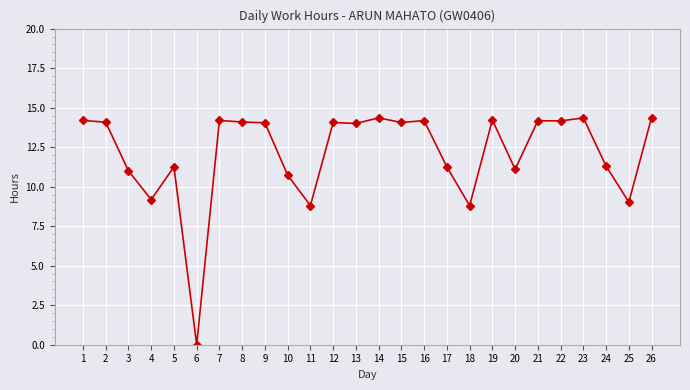

What is the value of the 9th point from the left?

14.0